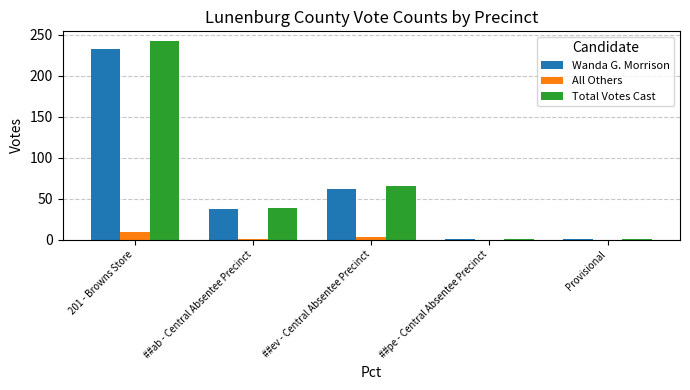

Is the value of All Others at ##ev - Central Absentee Precinct greater than the value of Wanda G. Morrison at 201 - Browns Store?

No